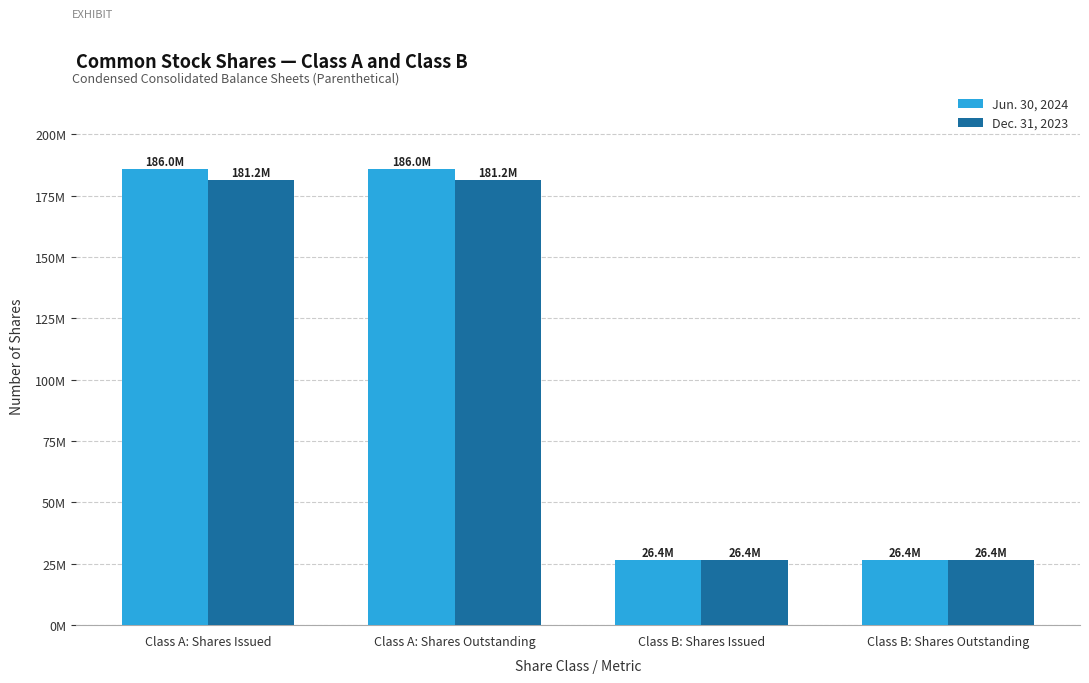

Which series changed the most between Class A: Shares Issued and Class B: Shares Issued?

Jun. 30, 2024